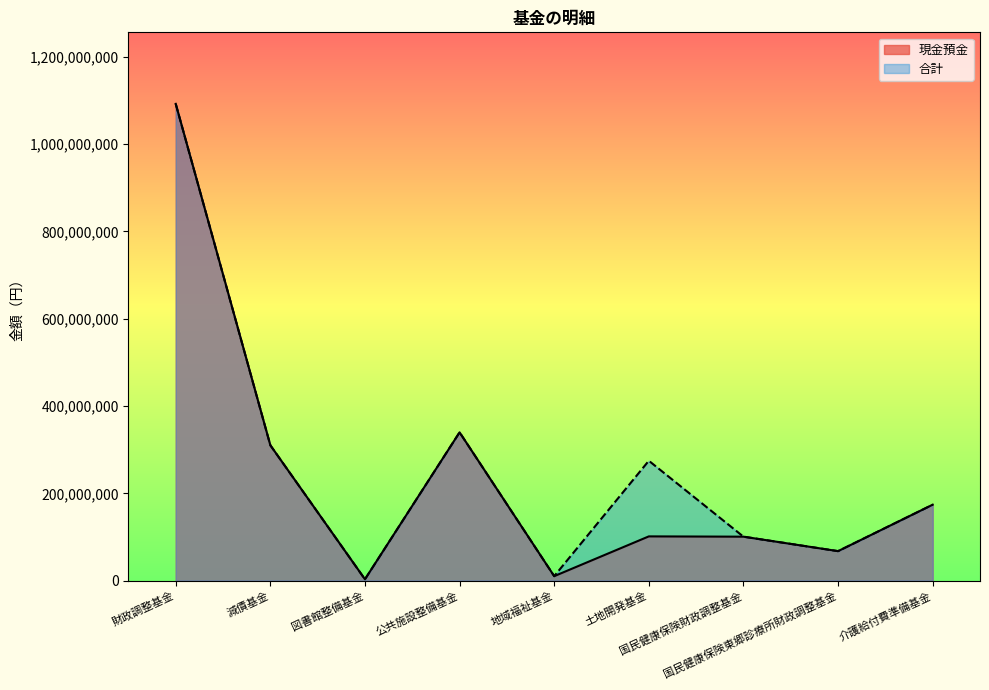

What is the label of the 1st point from the right?

介護給付費準備基金